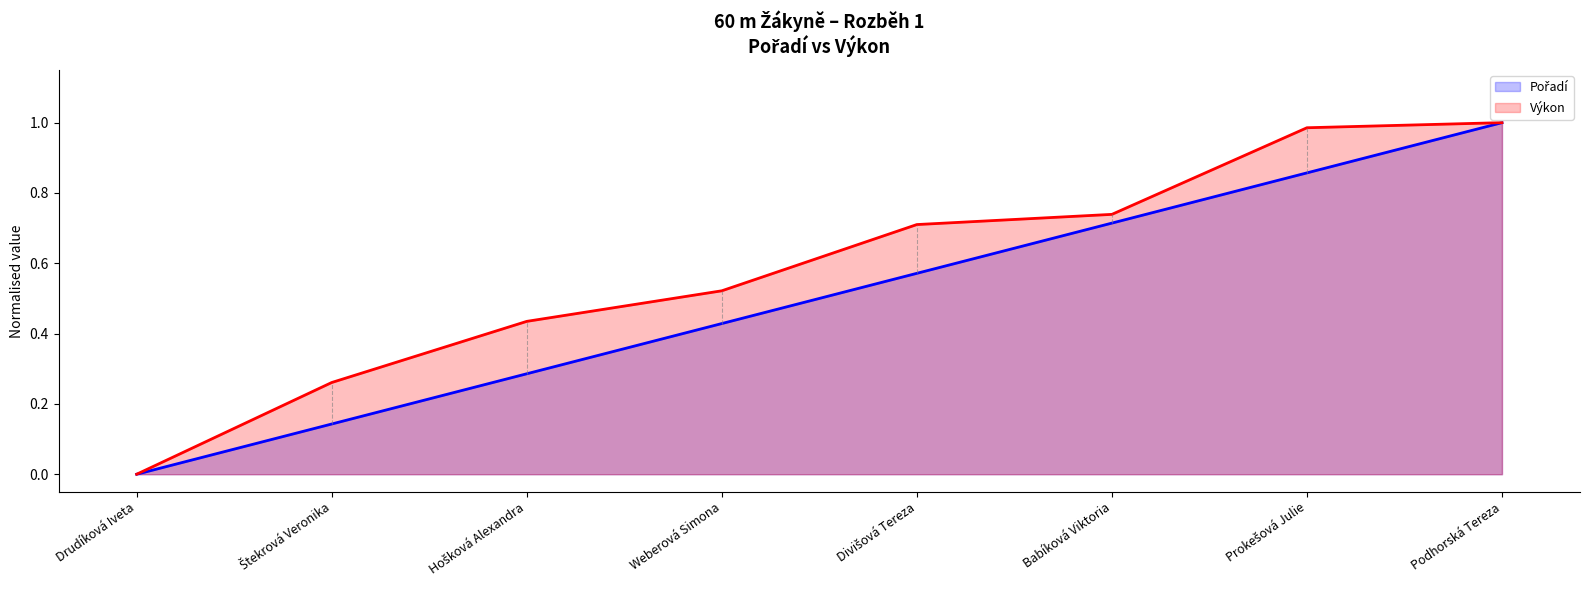

How many series are shown in this chart?

2